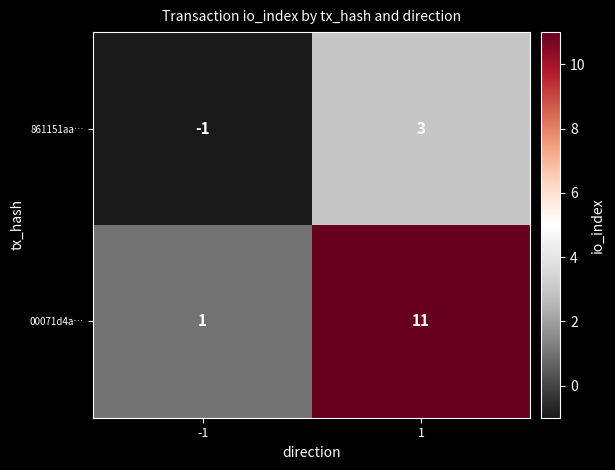

Which series has the largest total across all categories?

00071d4a…